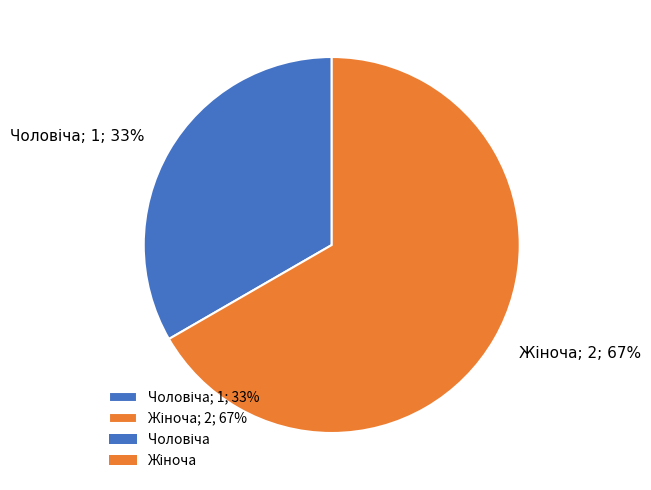

Is there a majority slice in this chart?

Yes